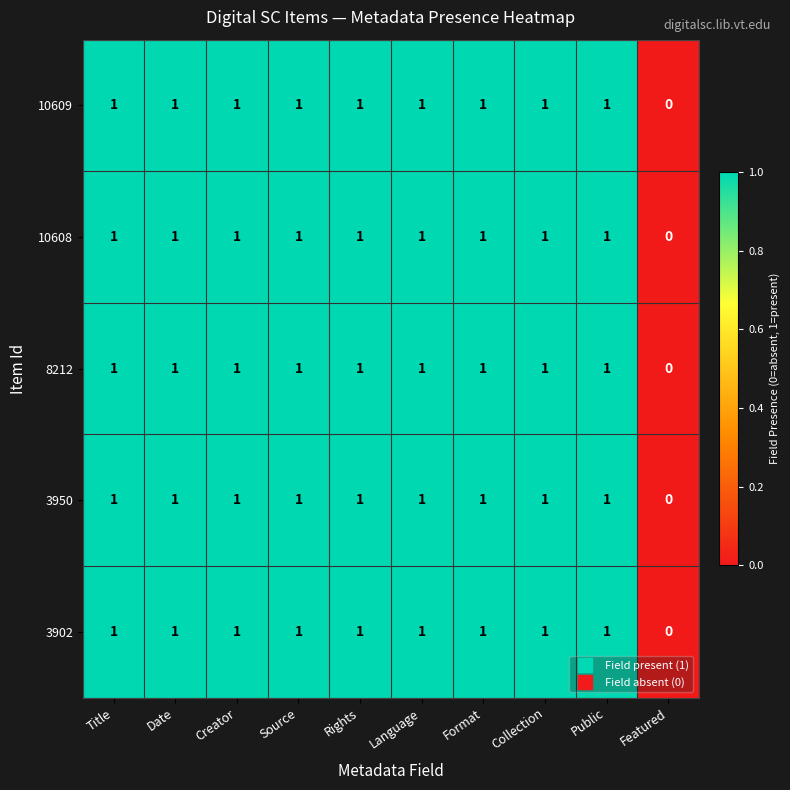

Which label corresponds to the smallest value in the chart?

Featured